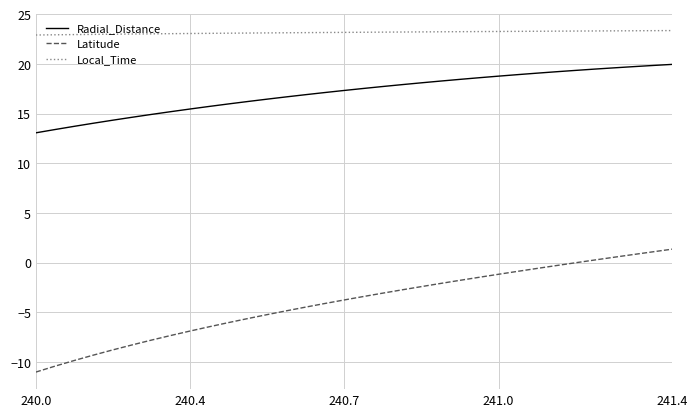

Which series has the largest total across all categories?

Local_Time